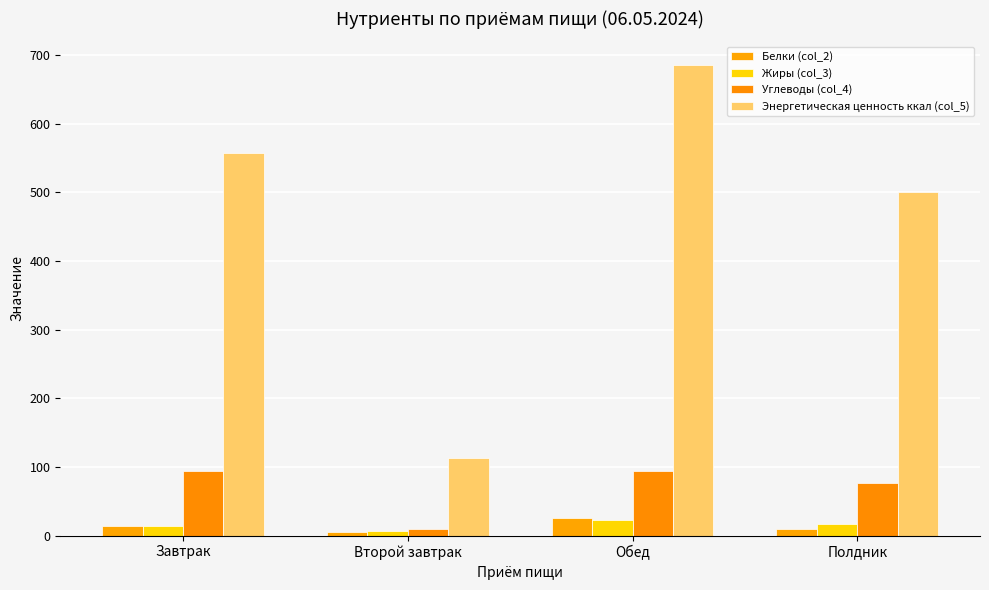

How many values in the Белки (col_2) series exceed 13?

2